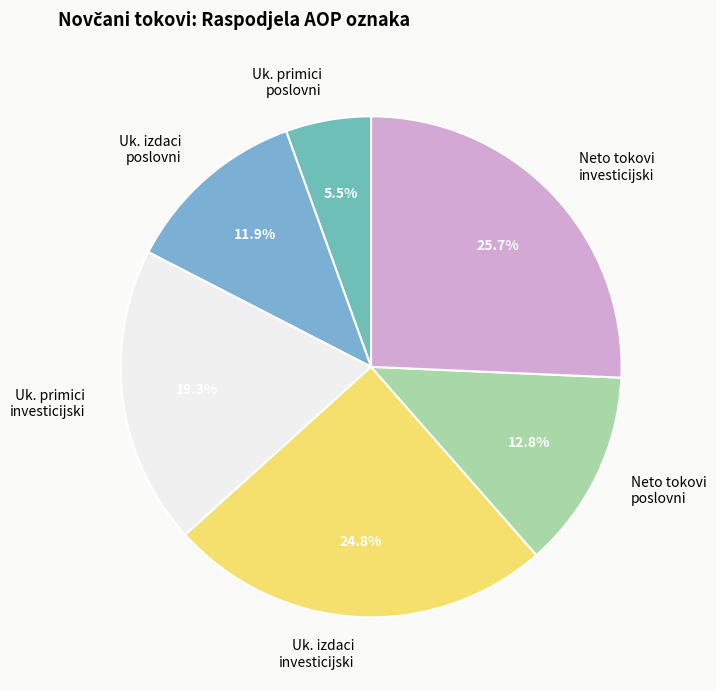

How much of the chart is everything except Uk. izdaci poslovni?

88.1%